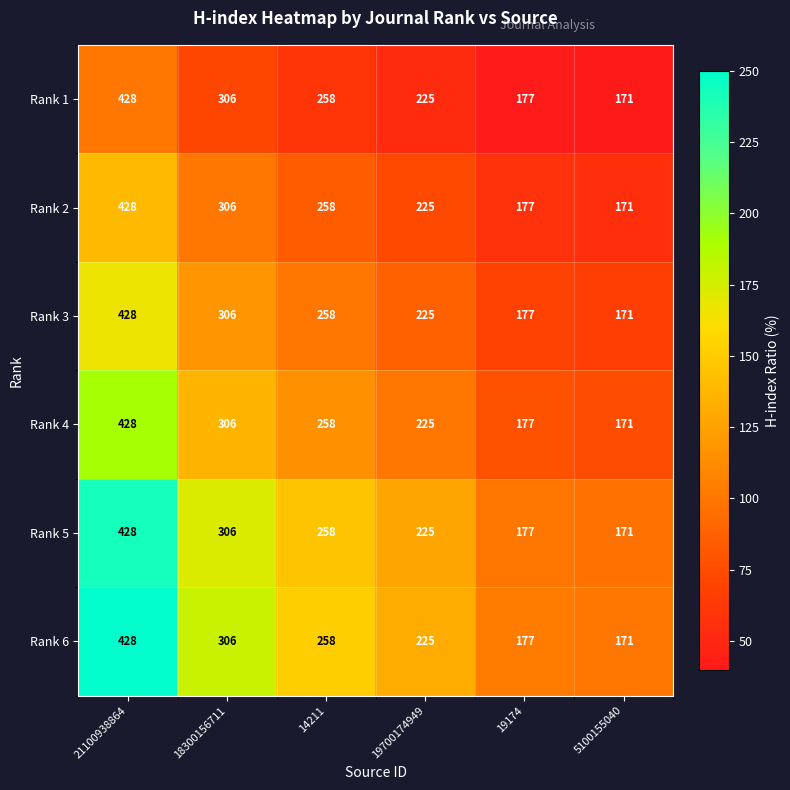

At which label does Rank 6 first exceed 258?

21100938864